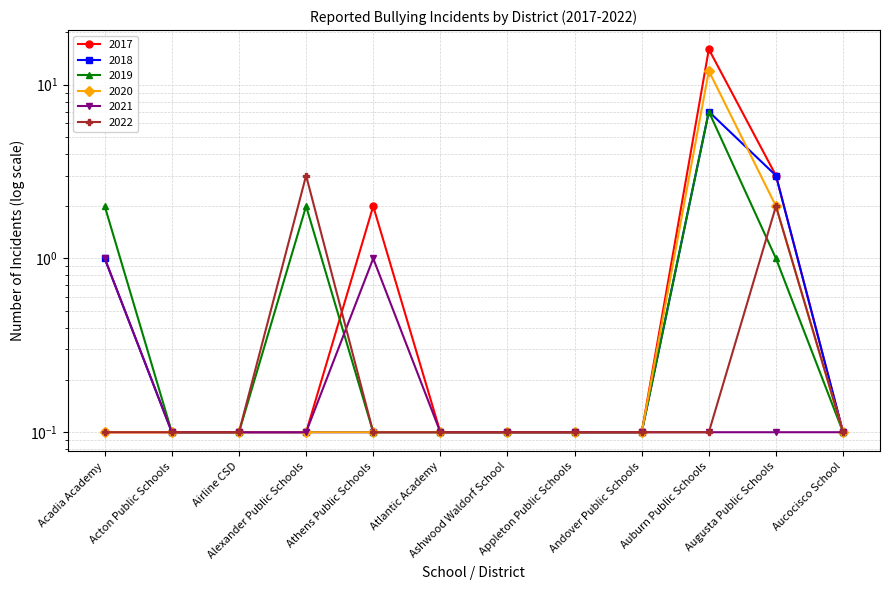

How many interior local peaks does the 2020 series have?

1